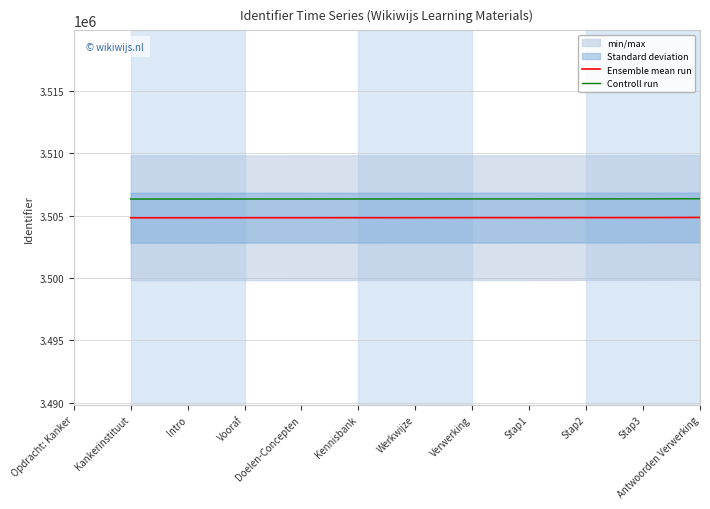

What is the total value across all series at Doelen-Concepten?

7011160.0